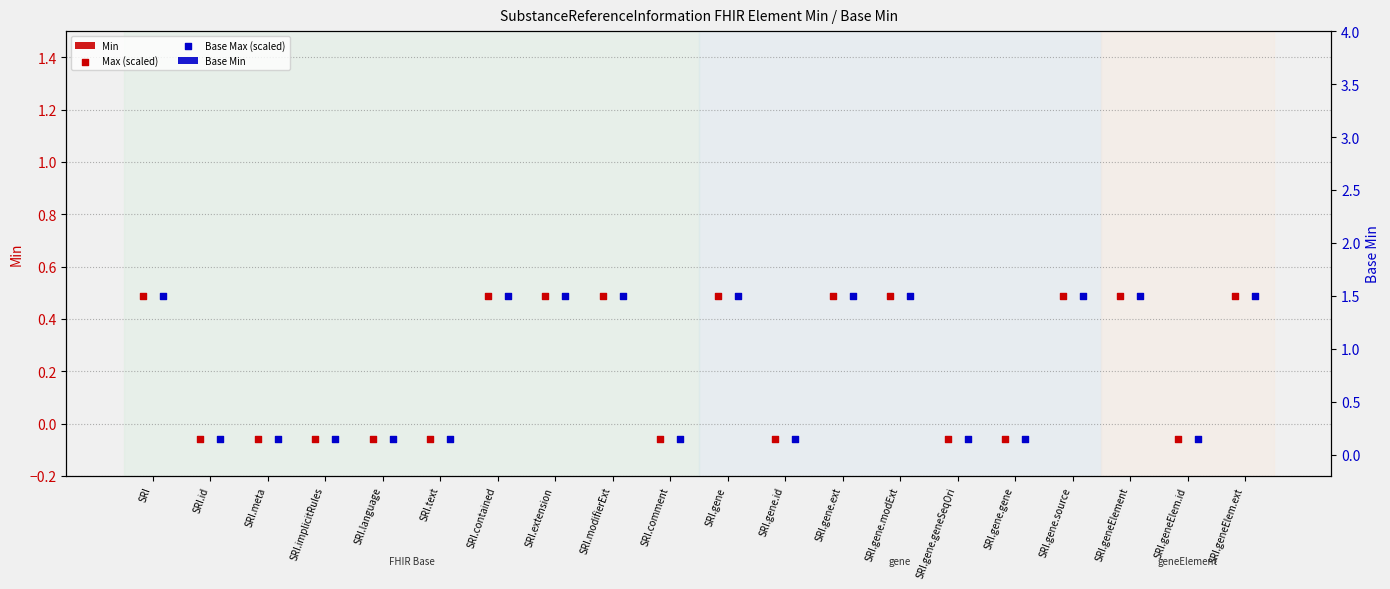

Which series contains the highest Y value?

Max (scaled)